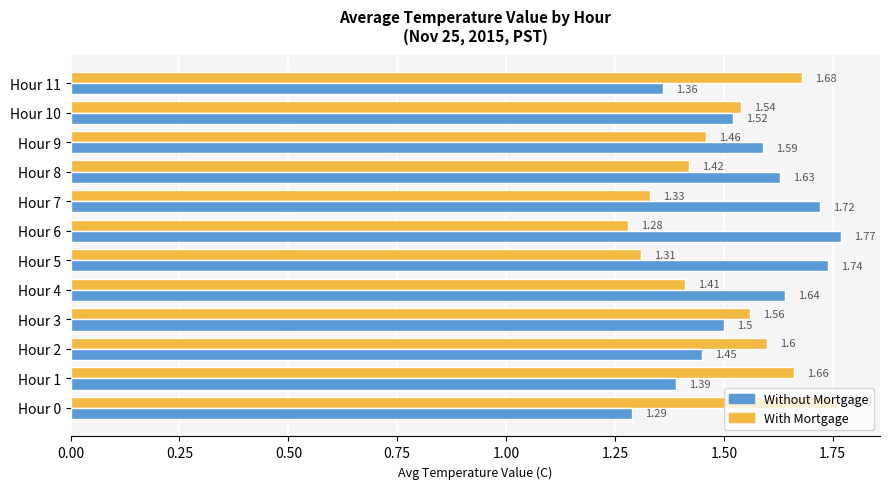

Count the With Mortgage values in the range 1 to 2.

12